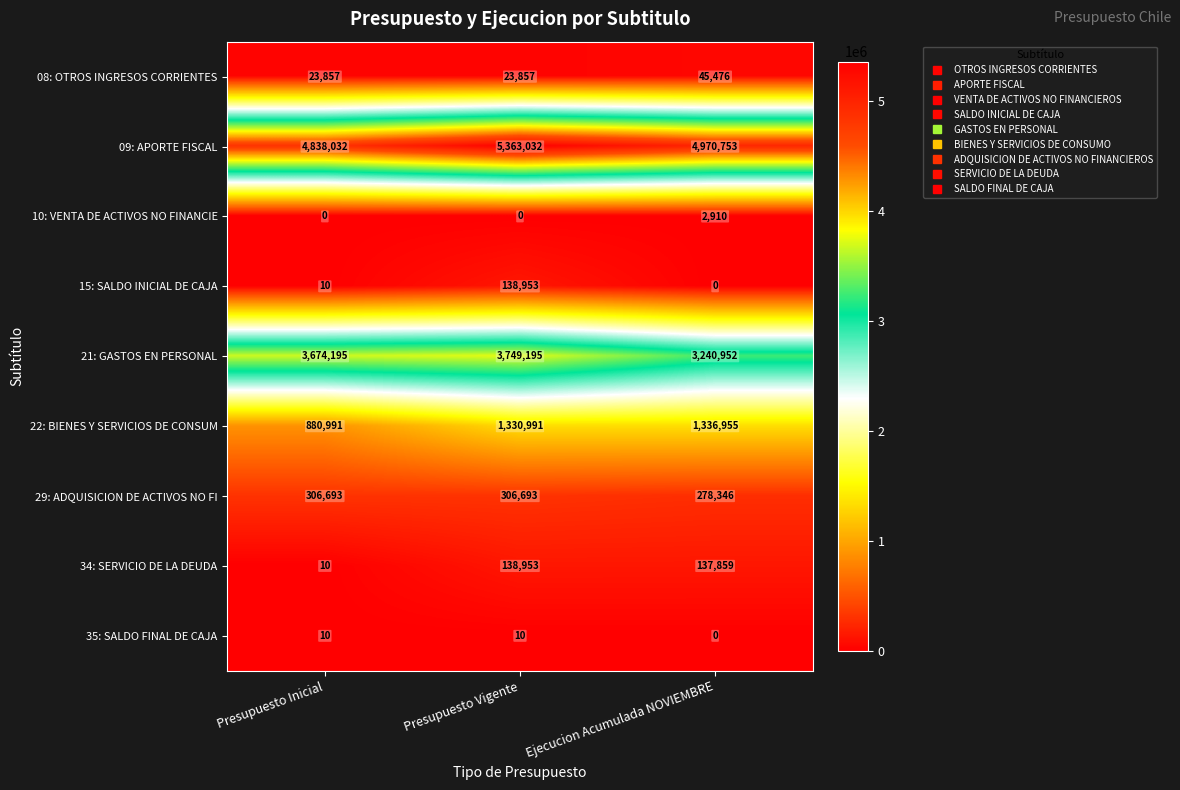

What is the total value across all series at Presupuesto Vigente?

11051684